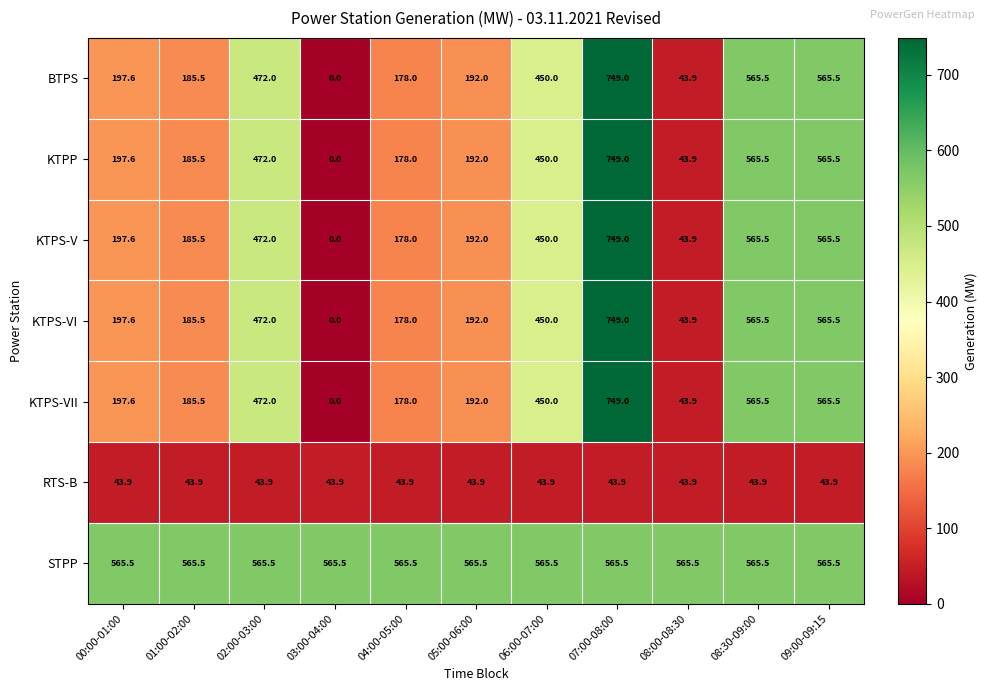

What is the difference between the maximum and second lowest values in the KTPS-V series?

705.1